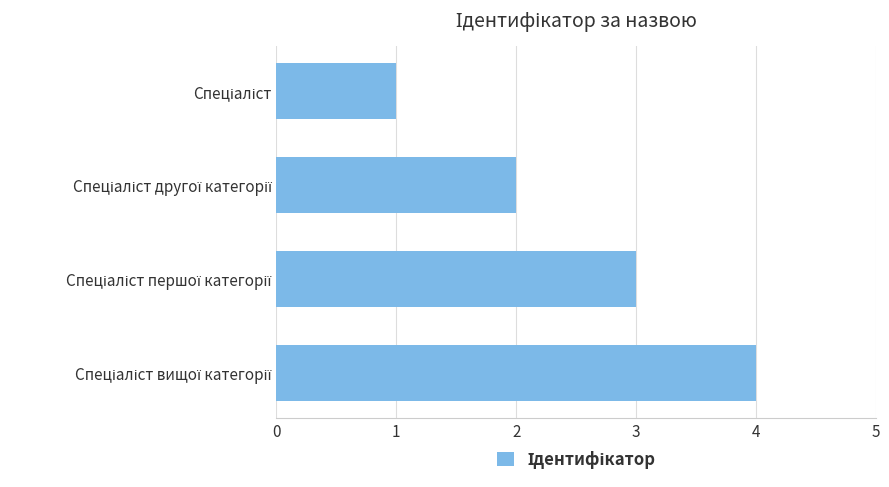

What is the difference between the maximum and minimum values?

3